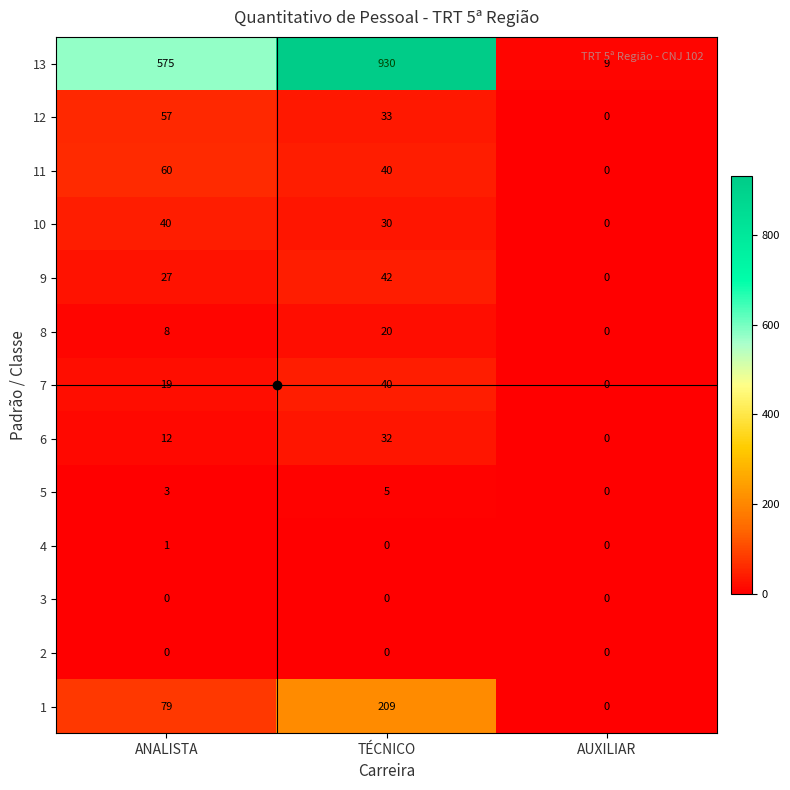

What is the difference between the maximum and minimum values in the 9 series?

42